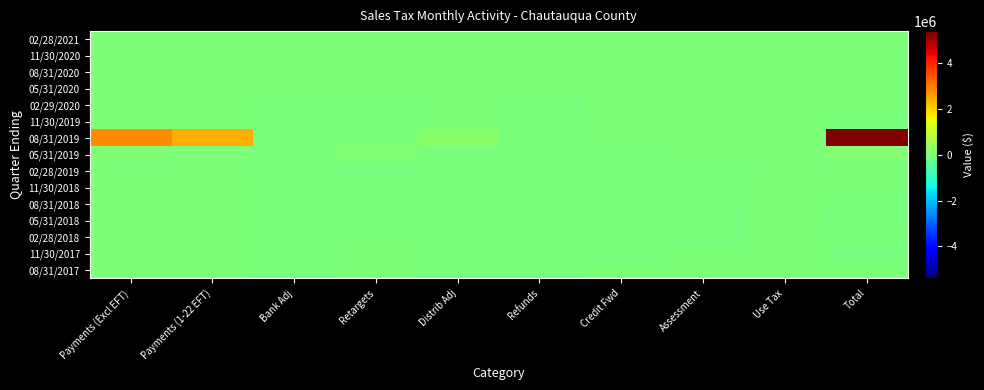

How many series are shown in this chart?

15